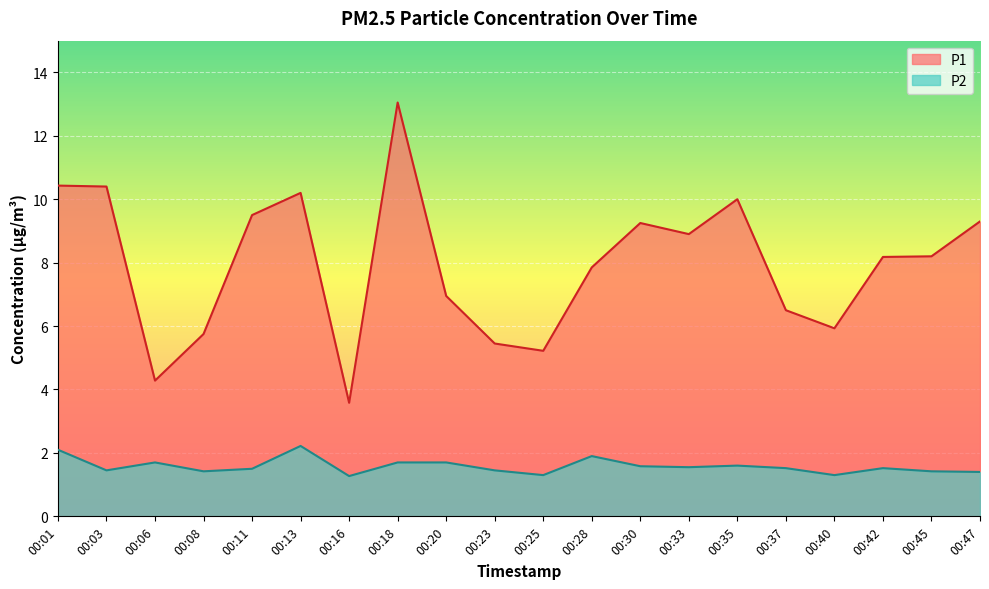

Is the value of P2 at 00:37 greater than the value of P1 at 00:03?

No